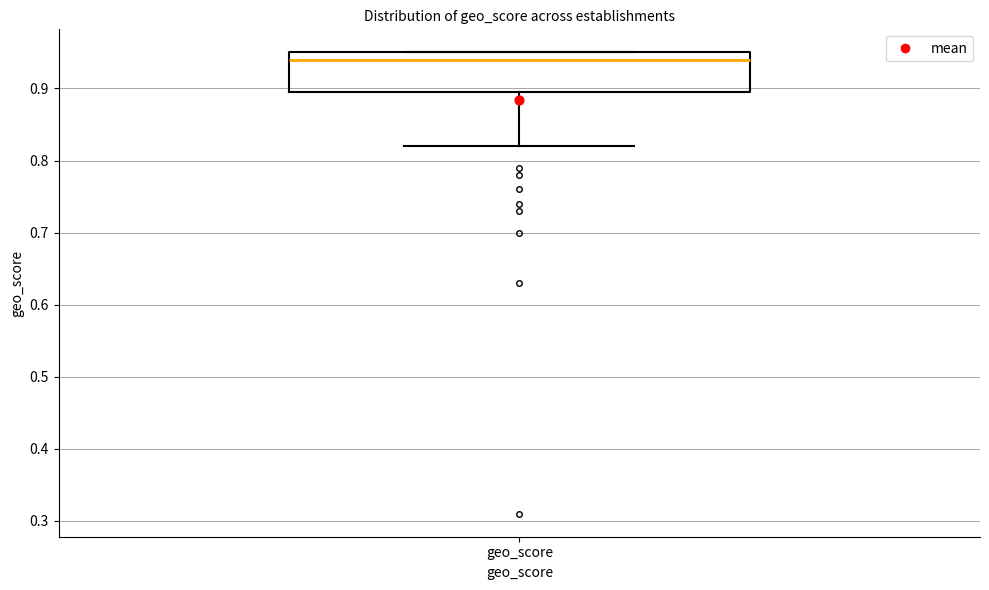

Transcribe this box plot: give where the median line is, the range the box spans, and where the two whiskers end, as read against the y-axis. The values are not printed on the chart, so give them approximately, as read against the axis.

median 0.94, box 0.90 to 0.95, whiskers 0.82 to 0.95